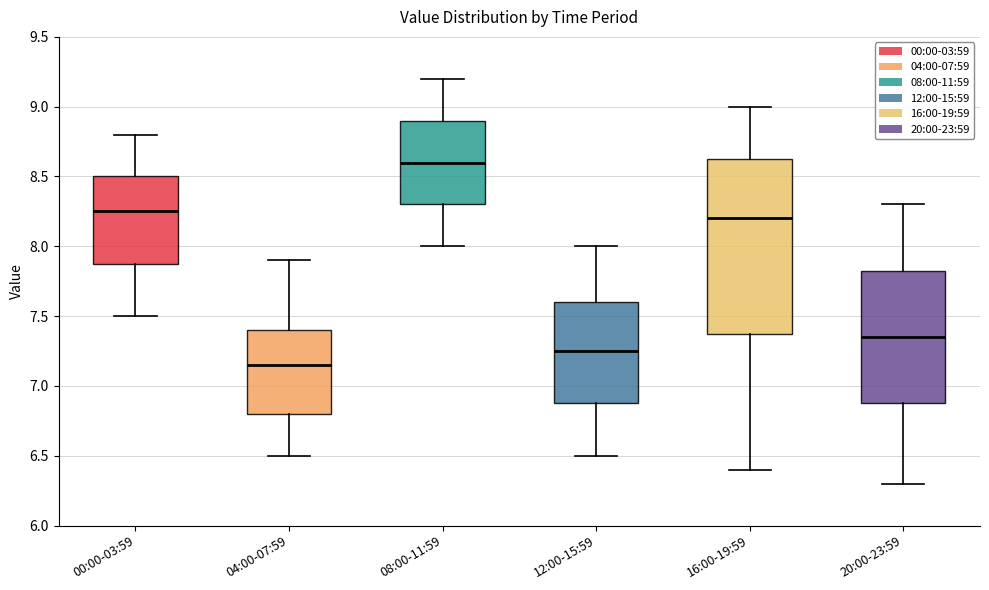

Which box's median line is the lowest?

04:00-07:59